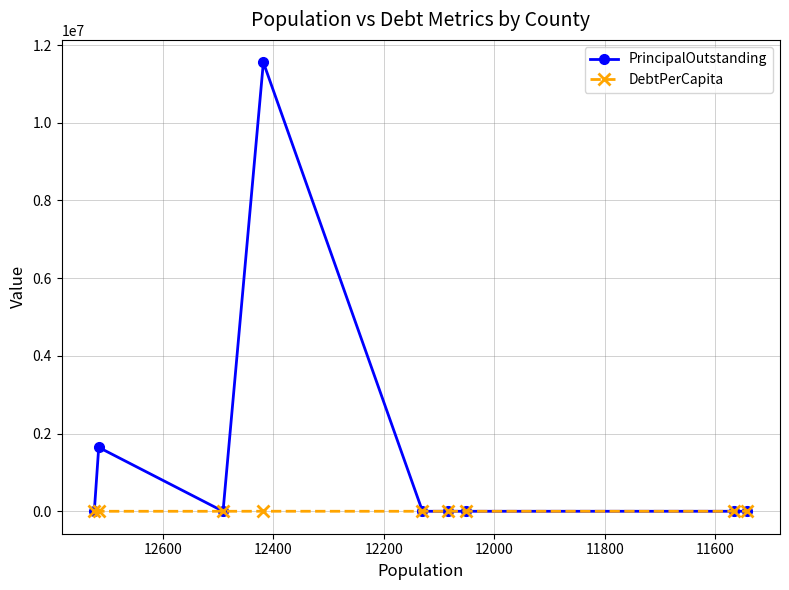

Is the value of PrincipalOutstanding at 12000 greater than the value of DebtPerCapita at 12600?

Yes